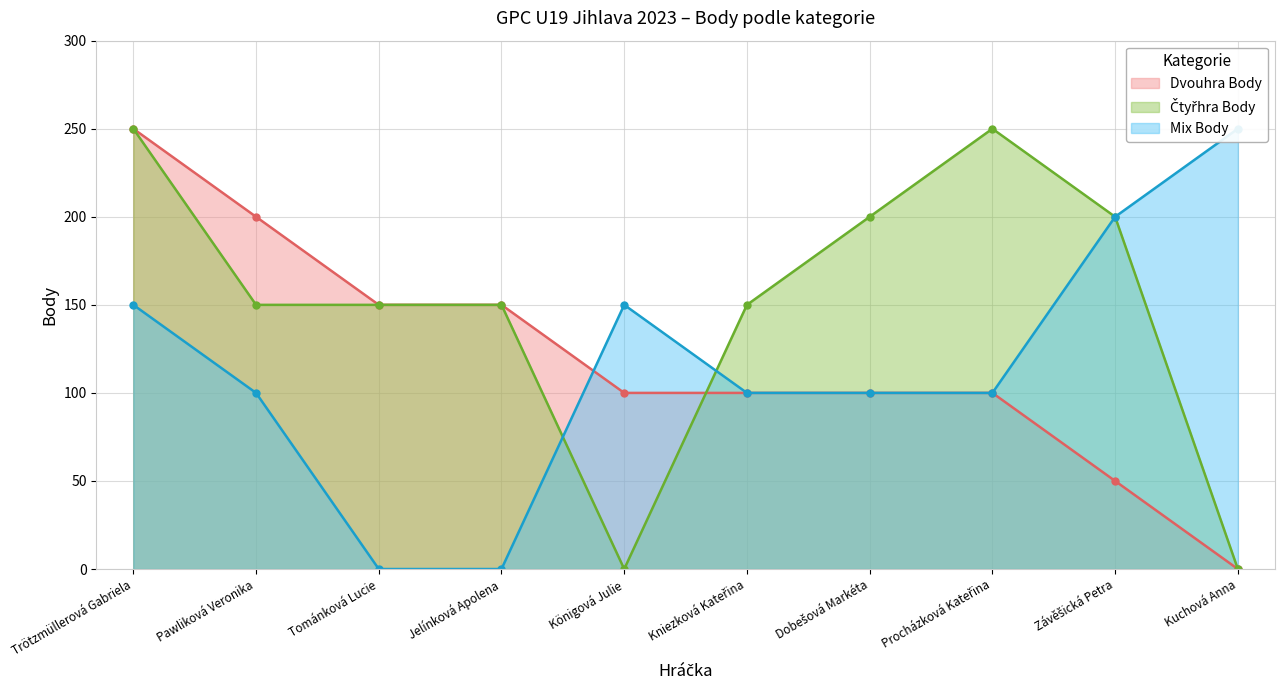

What is the sum of all Čtyřhra Body values?

1500